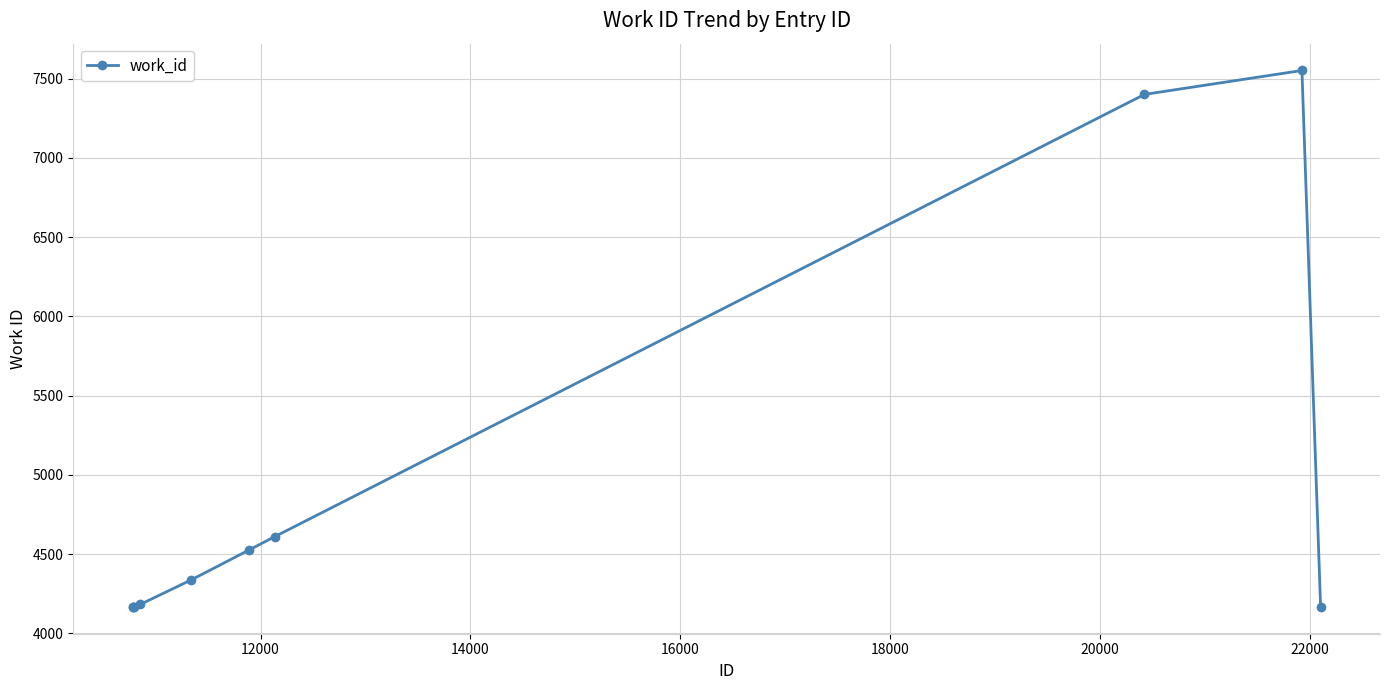

What is the maximum value shown in the chart?

7552